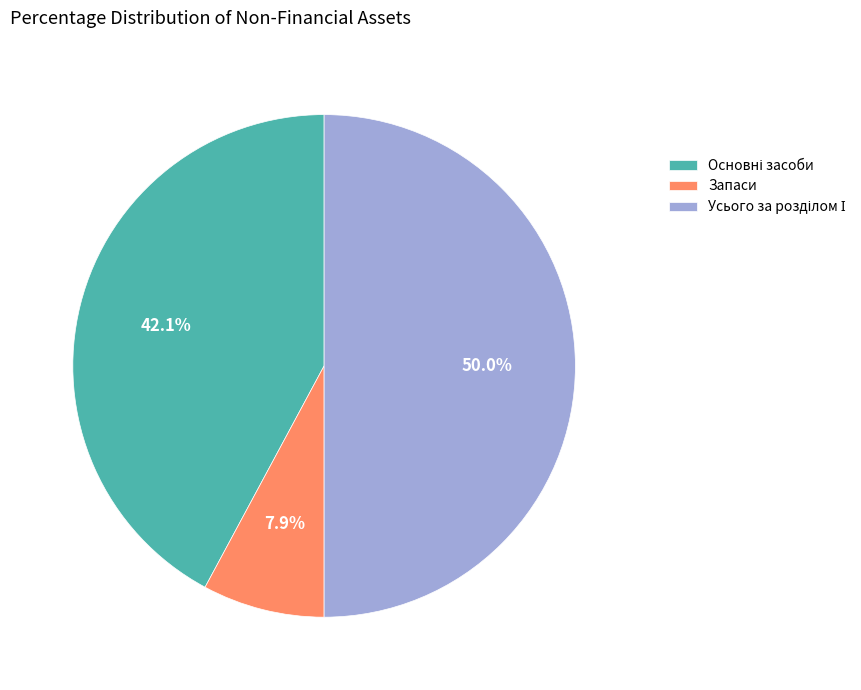

The Запаси slice represents 8% of the pie. True or false?

True